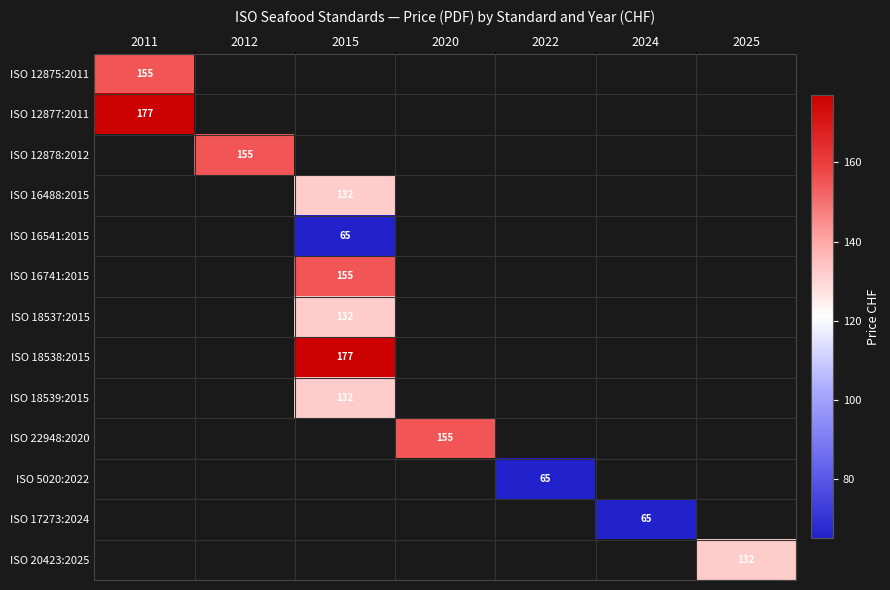

At which label is ISO 12878:2012 closest to 77?

2011